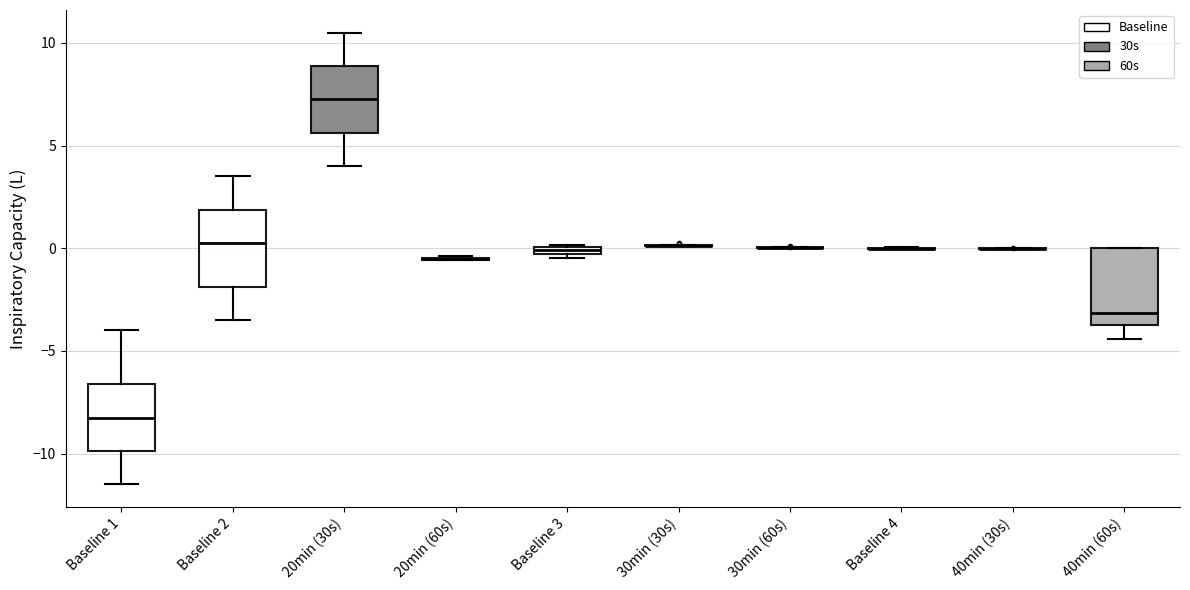

Where does the lower whisker of the box for Baseline 1 end on the y-axis? The values are not printed on the chart, so give them approximately, as read against the axis.

-11.5